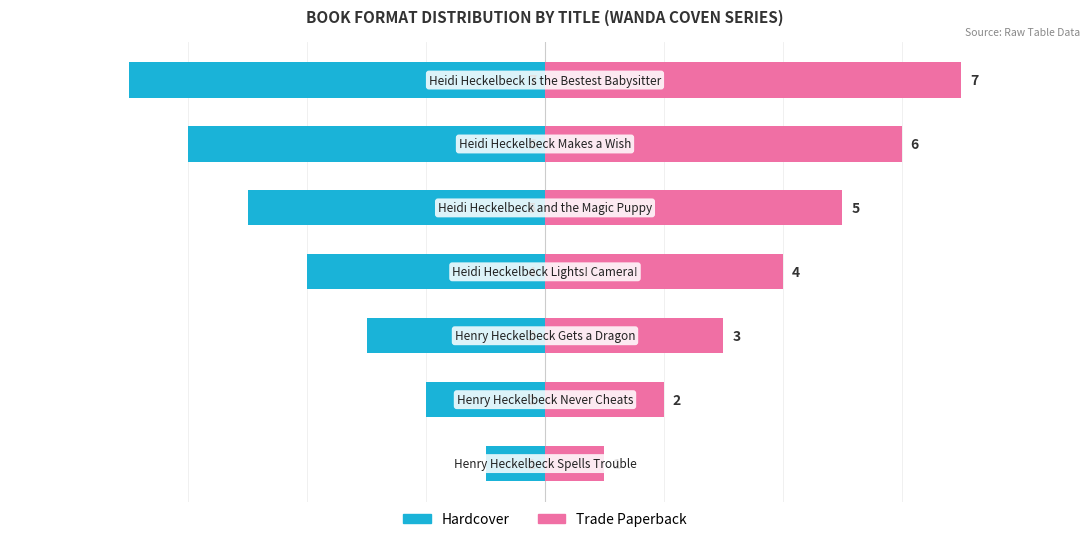

Is it true that Hardcover equals -7 at 6?

True